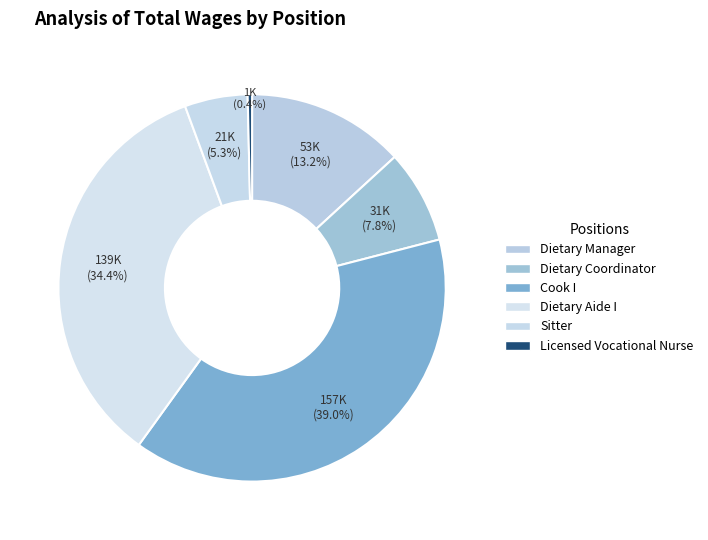

Does Dietary Coordinator represent more than half of the total?

No